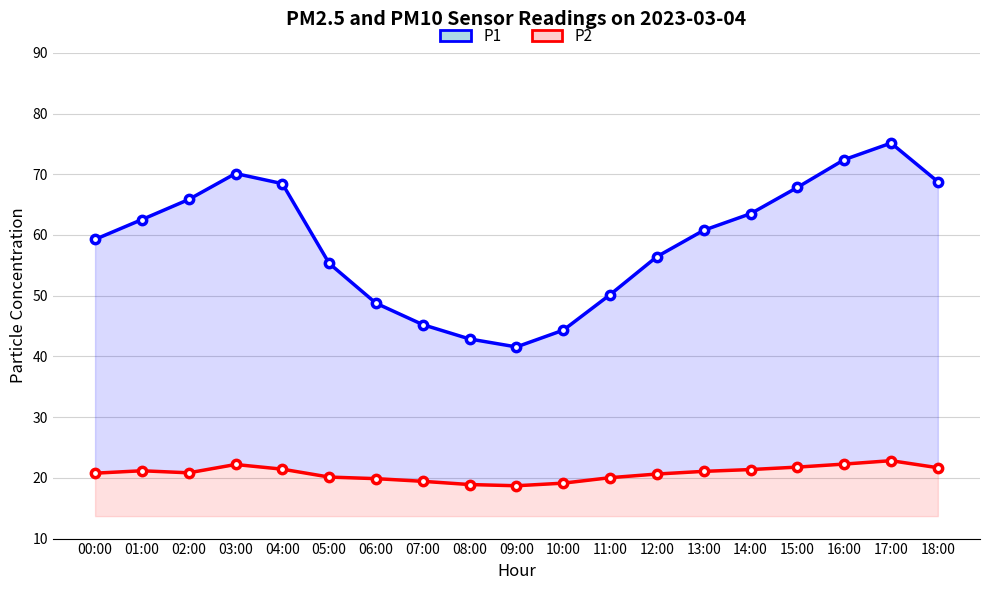

What is the value of the P1 point at the 18th from the left?

75.1